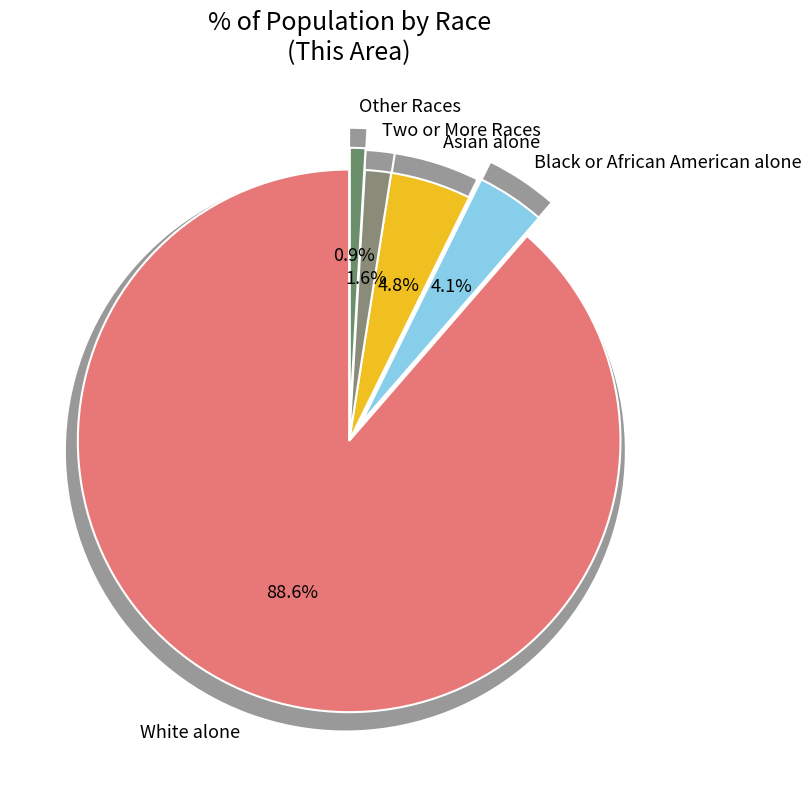

What is the ratio of the value at Asian alone to the value at White alone?

0.1